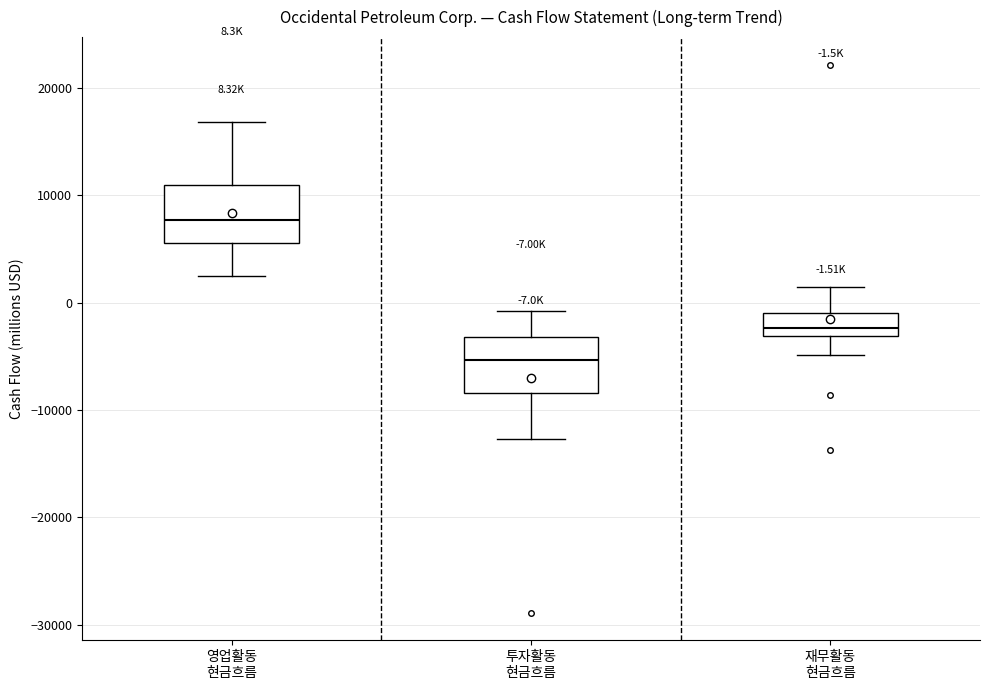

Which box's median line is the lowest?

투자활동 현금흐름